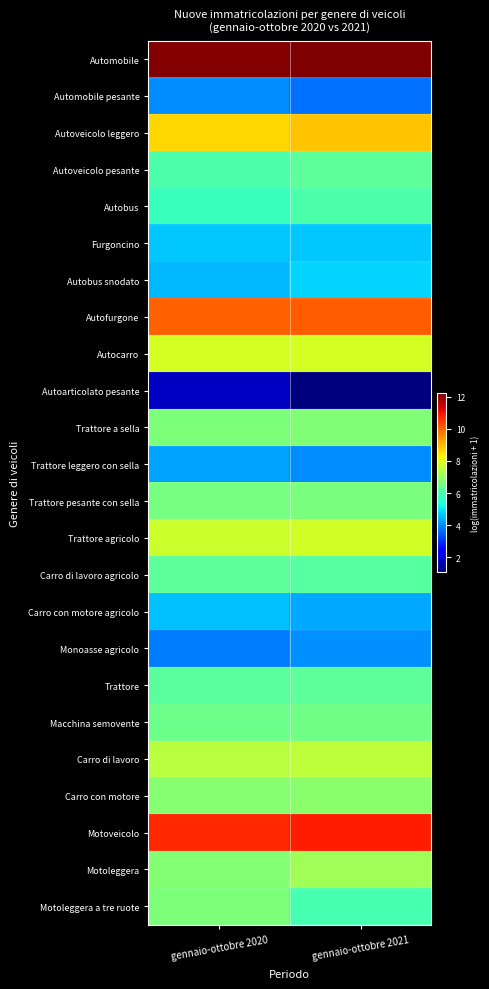

Which has a higher value, gennaio-ottobre 2020 or gennaio-ottobre 2021?

gennaio-ottobre 2021